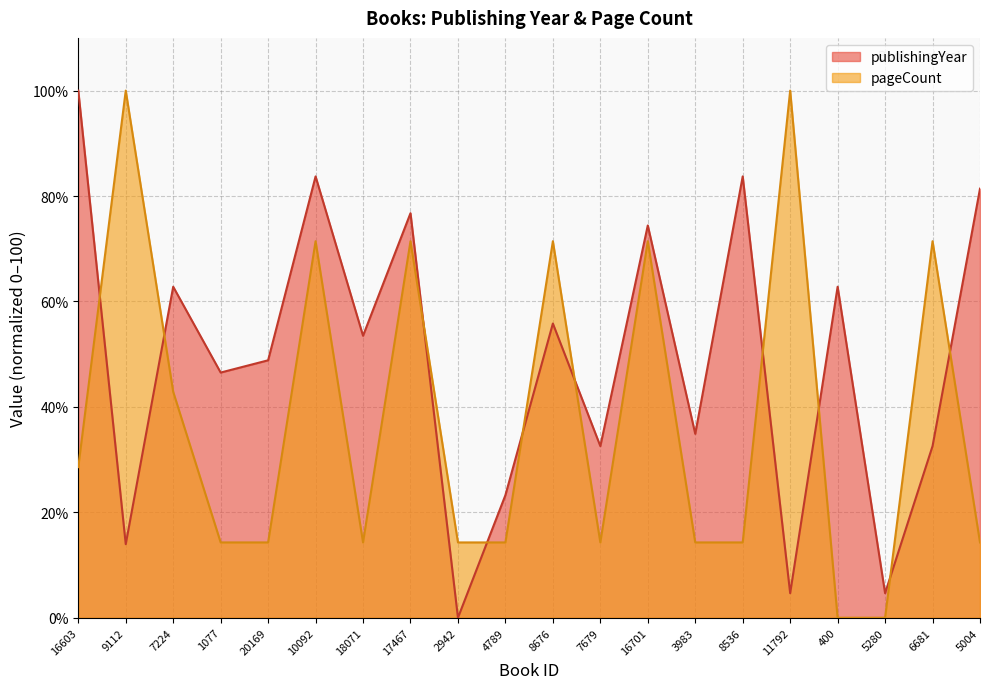

At which label does publishingYear reach its minimum?

2942